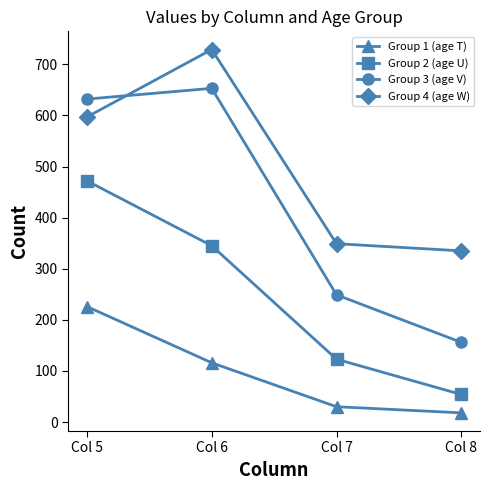

The value of Group 3 (age V) at Col 5 is 632. True or false?

True